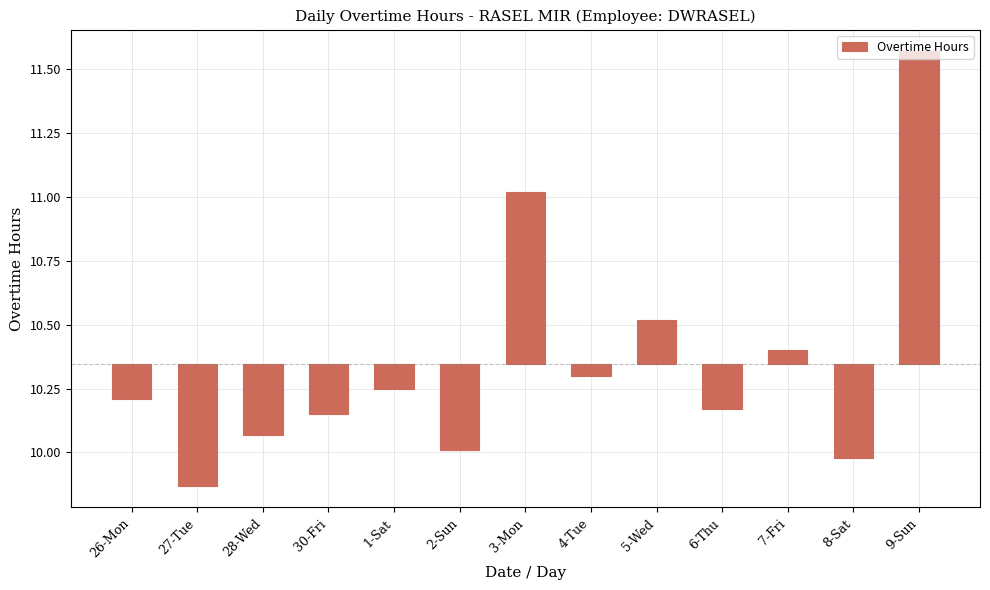

Rank the categories by value from highest to lowest.

9-Sun, 3-Mon, 5-Wed, 7-Fri, 4-Tue, 1-Sat, 26-Mon, 6-Thu, 30-Fri, 28-Wed, 2-Sun, 8-Sat, 27-Tue